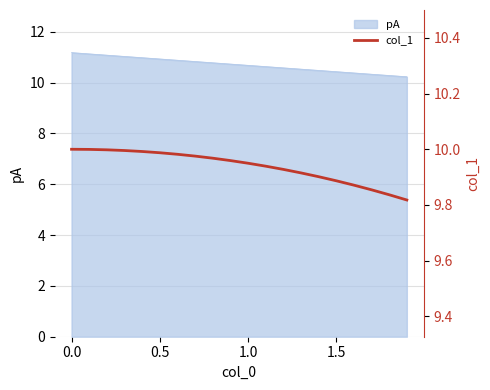

What is the minimum value for pA?

10.2